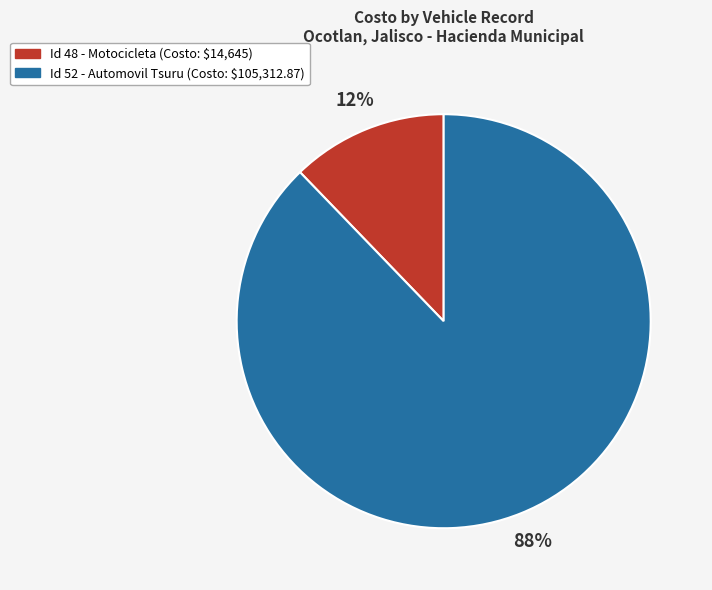

What is the largest slice in the pie chart?

Id 52 - Automovil Tsuru (Costo: $105,312.87)